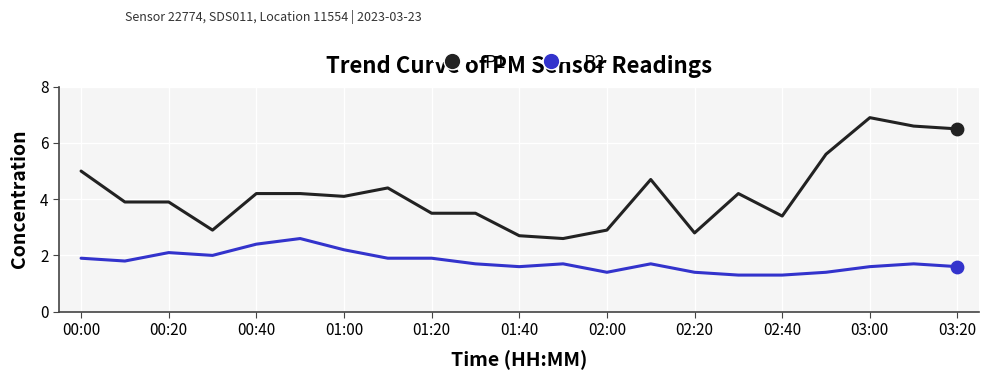

Which series has the largest total across all categories?

P1